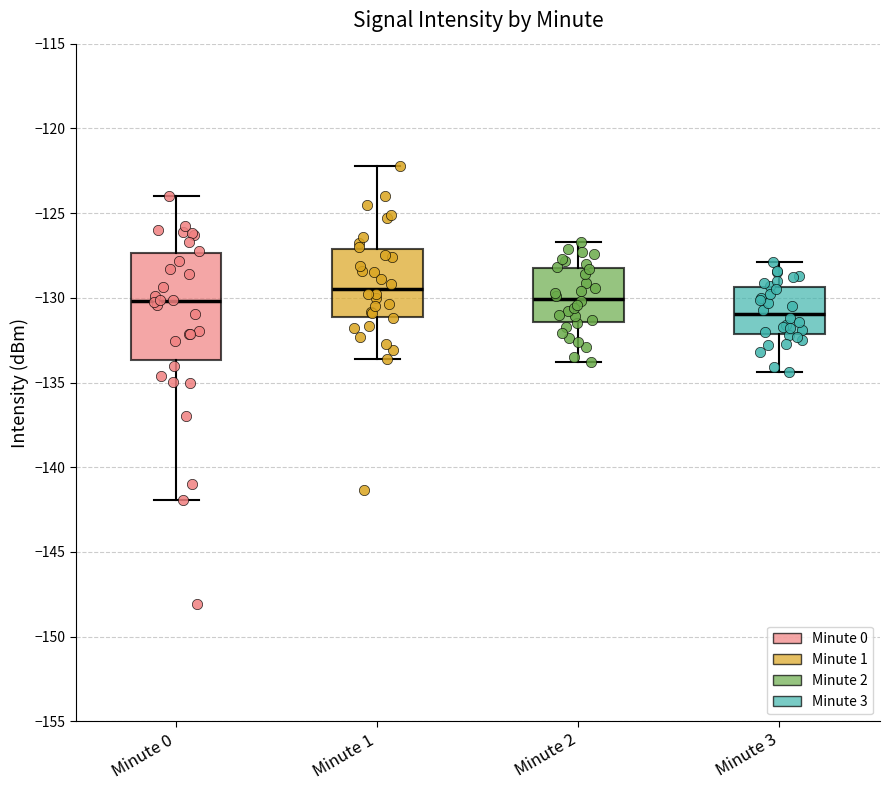

Reading left to right, transcribe this box plot: for each box, give where its median line is, the range the box spans, and where its two whiskers end, as read against the y-axis. The values are not printed on the chart, so give them approximately, as read against the axis.

Minute 0: median -130.0, box -133.5 to -127.5, whiskers -142.0 to -124.0
Minute 1: median -129.5, box -131.0 to -127.0, whiskers -133.5 to -122.0
Minute 2: median -130.0, box -131.5 to -128.0, whiskers -134.0 to -126.5
Minute 3: median -131.0, box -132.0 to -129.5, whiskers -134.5 to -128.0